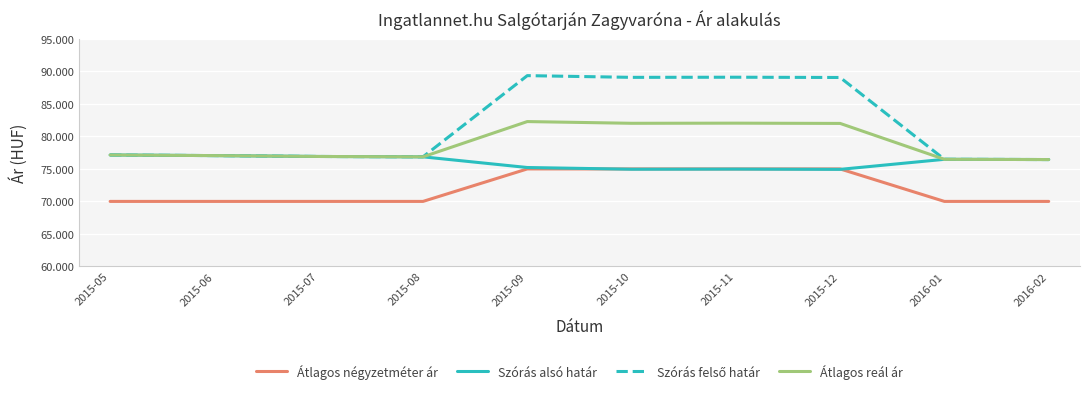

Is this an area chart (filled region under the line)?

No